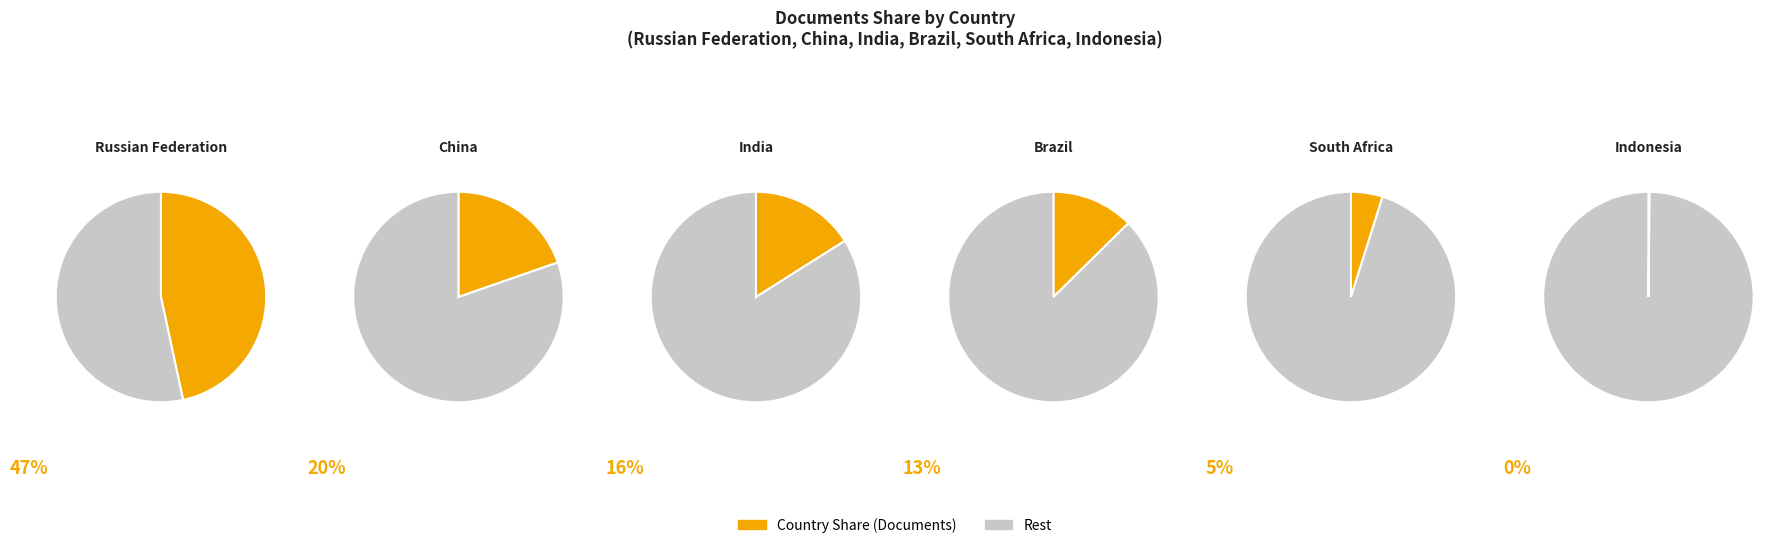

What is the smallest slice in the pie chart?

Indonesia